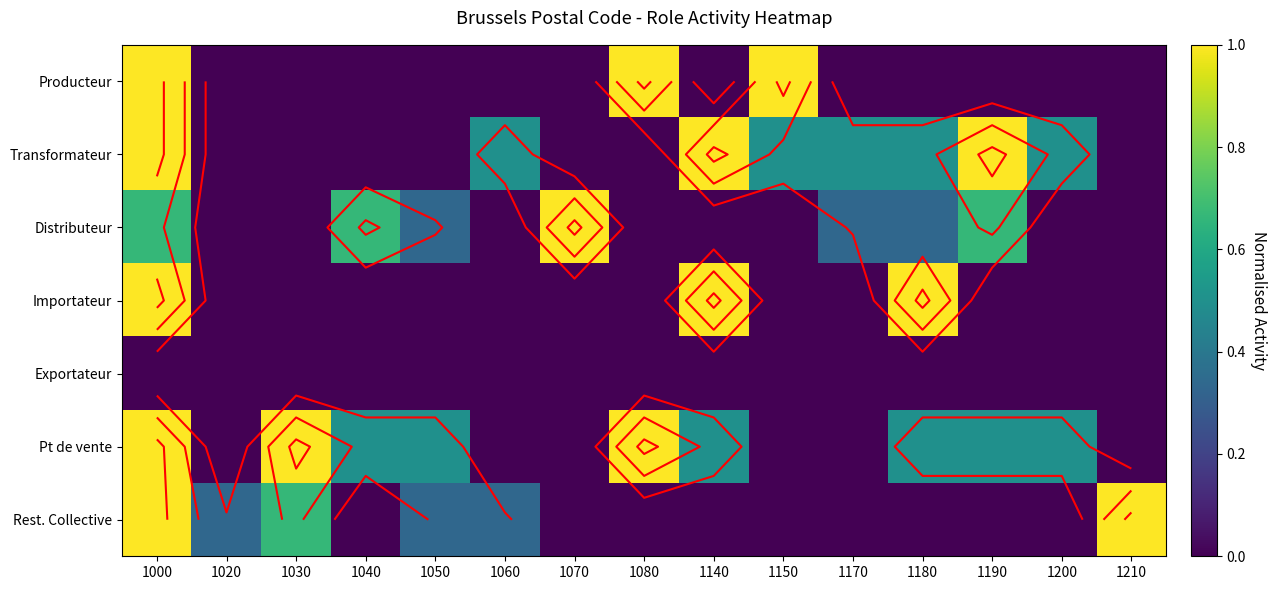

What is the greatest value displayed?

1.0